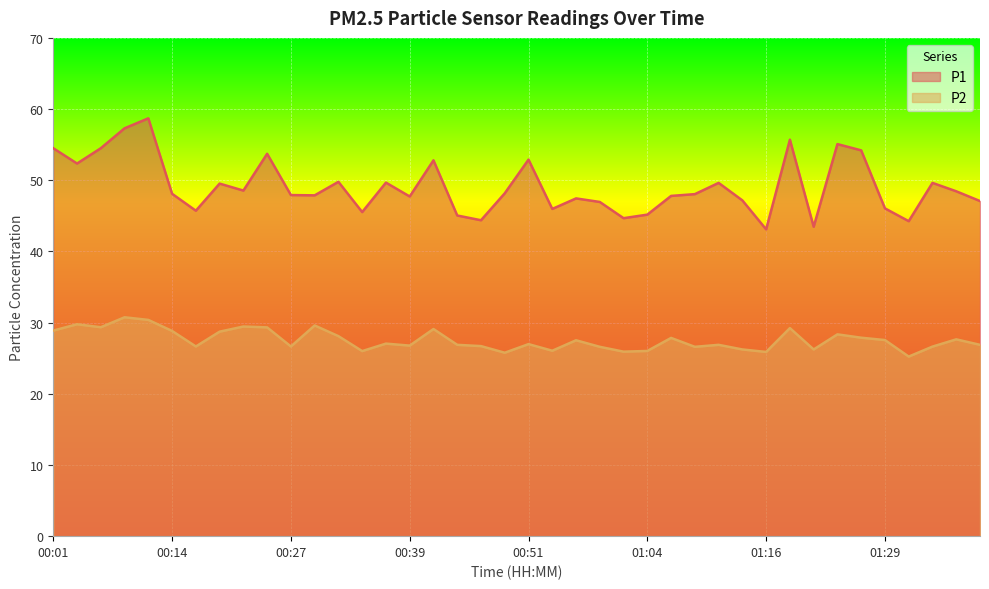

True or false: P2 and P1 cross at least once.

False